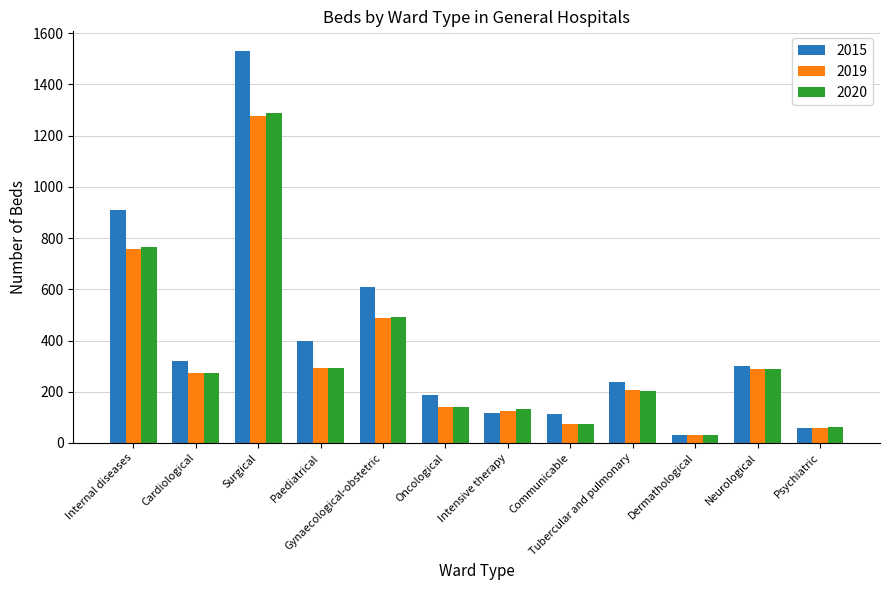

Which series has the largest total across all categories?

2015